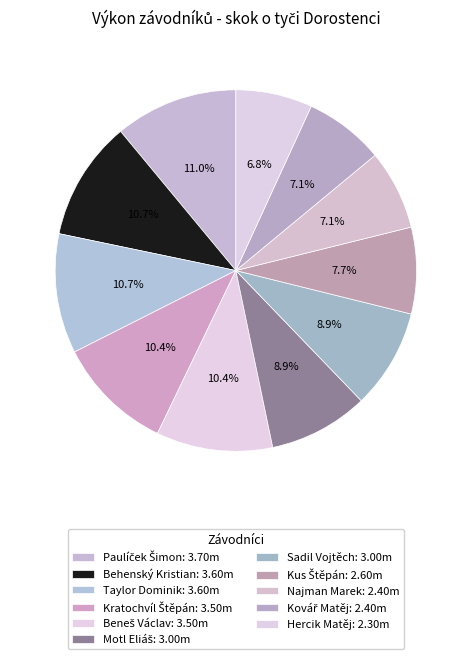

To the nearest percent, what is the difference between the Beneš Václav and Kus Štěpán slice percentages?

3%